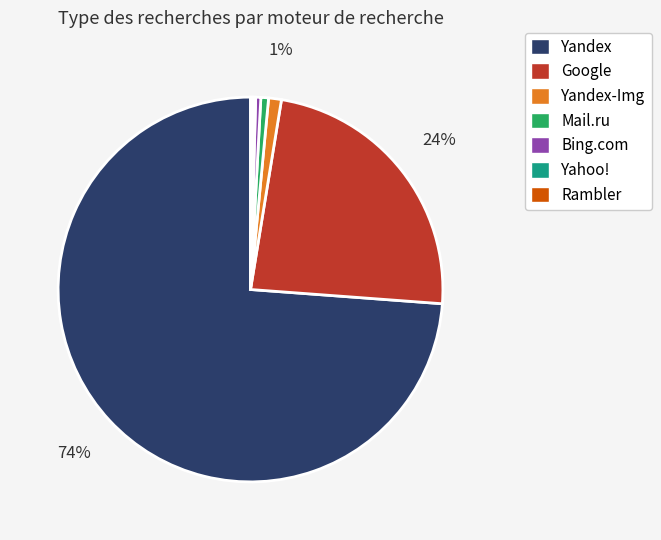

Does any single category account for the majority?

Yes